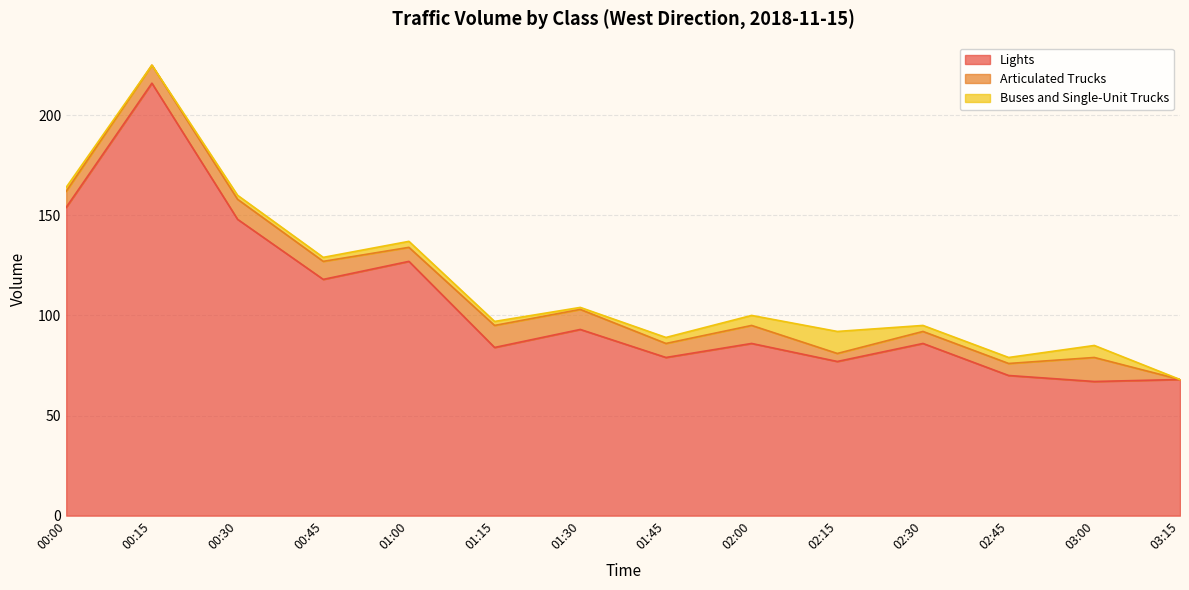

How many values in the Buses and Single-Unit Trucks series are below 3?

7